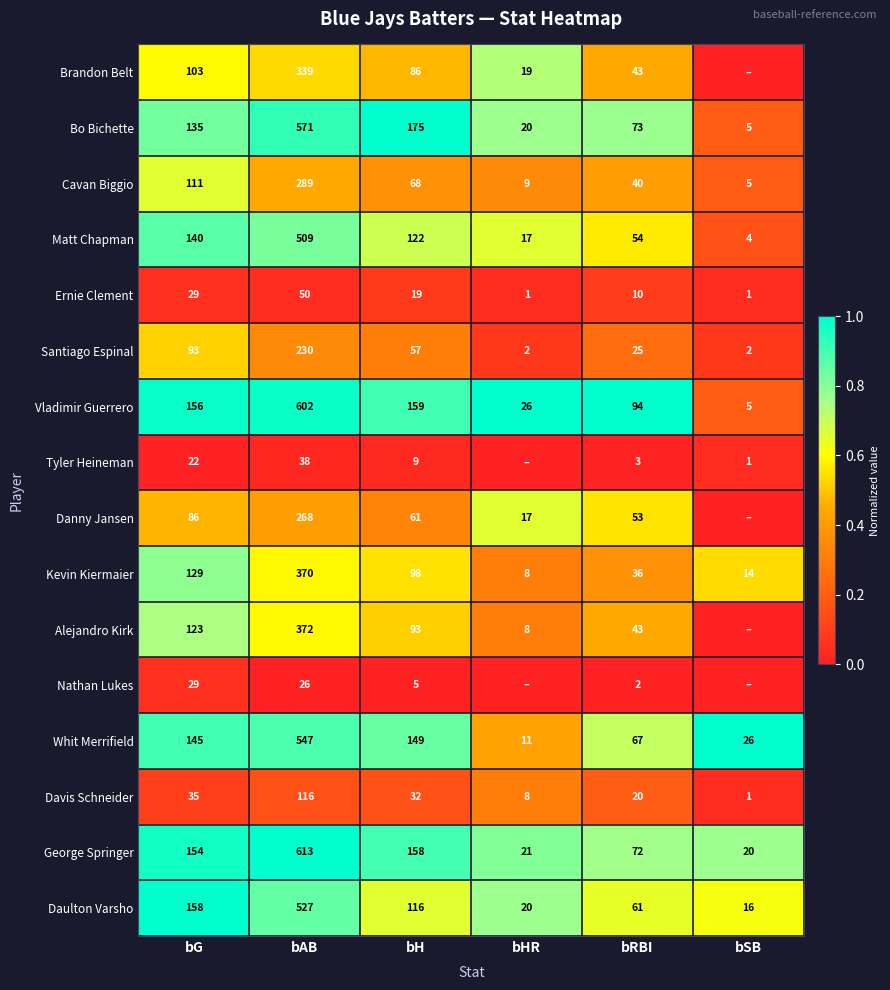

What is the spread (max minus min) of values at bRBI?

92